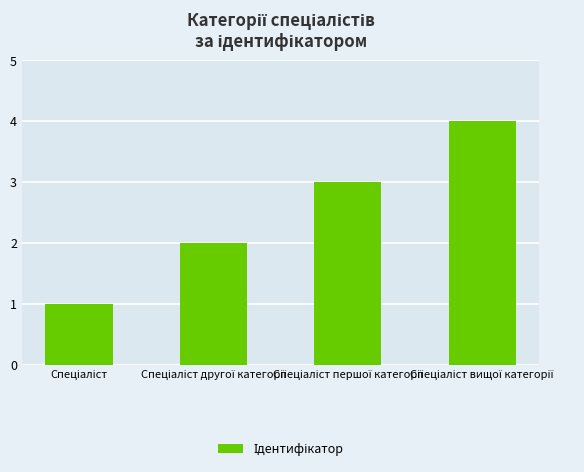

What is the smallest value displayed?

1